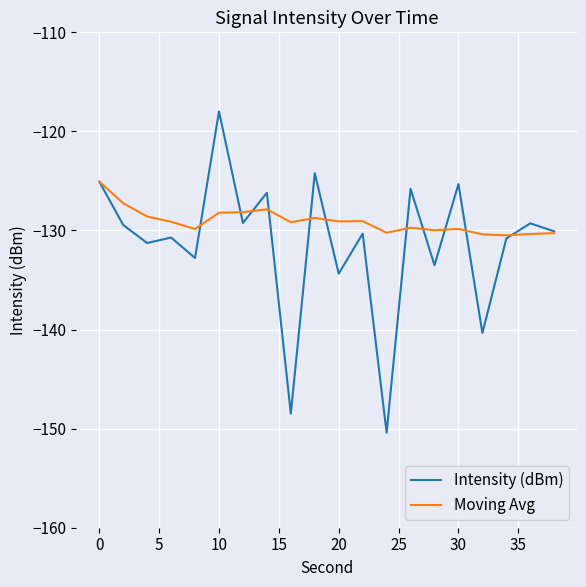

Which series has the largest total across all categories?

Moving Avg